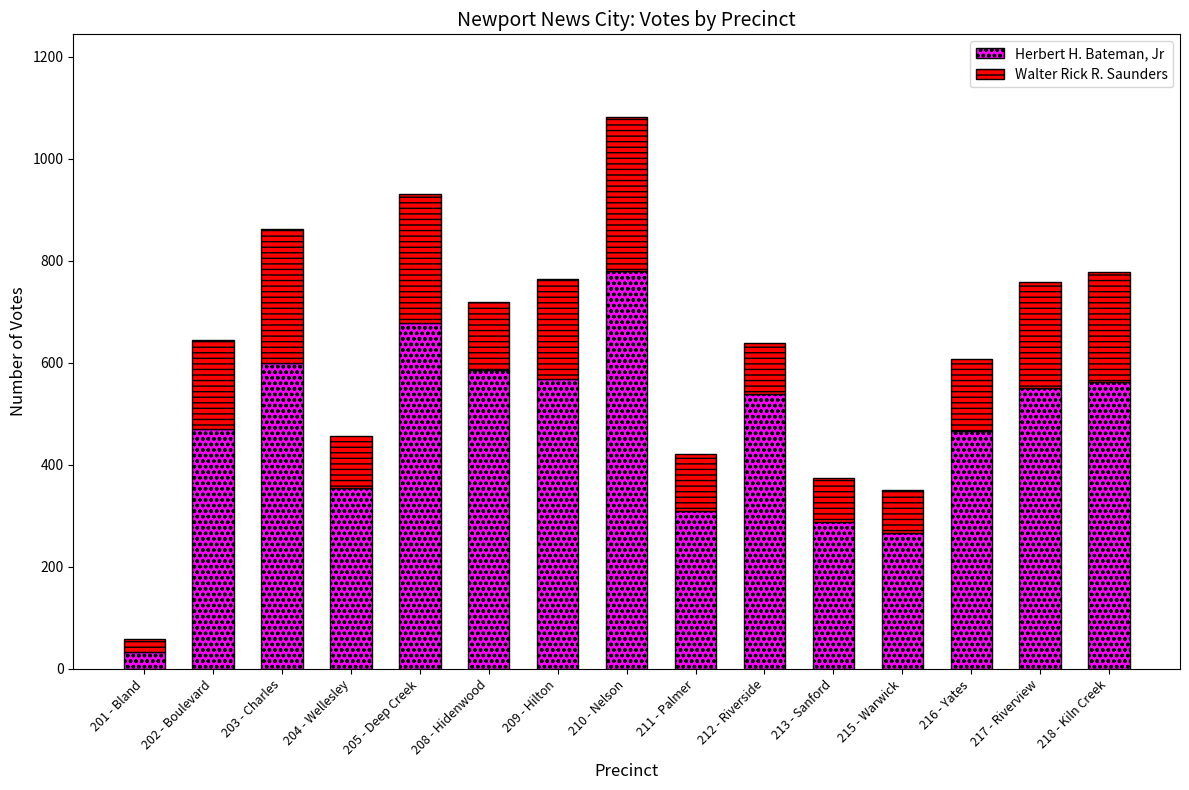

What is the average value of the Herbert H. Bateman, Jr series?

470